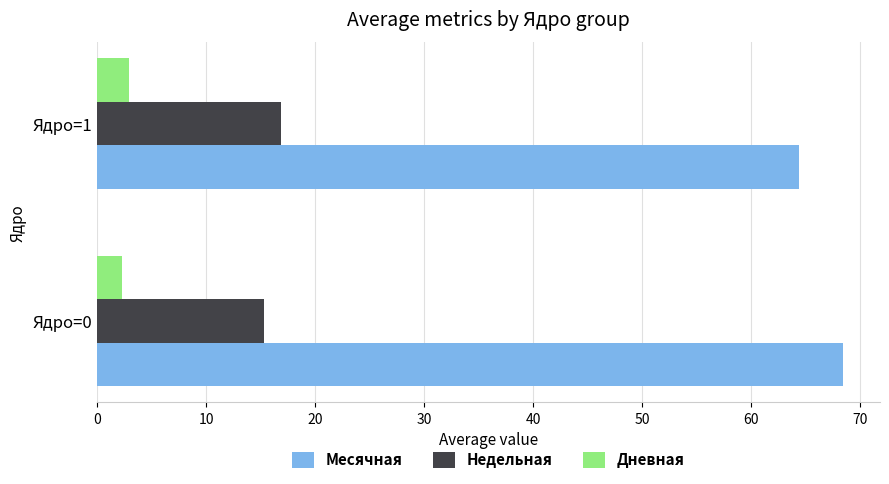

What is the difference between the highest and lowest values at Ядро=1?

61.5